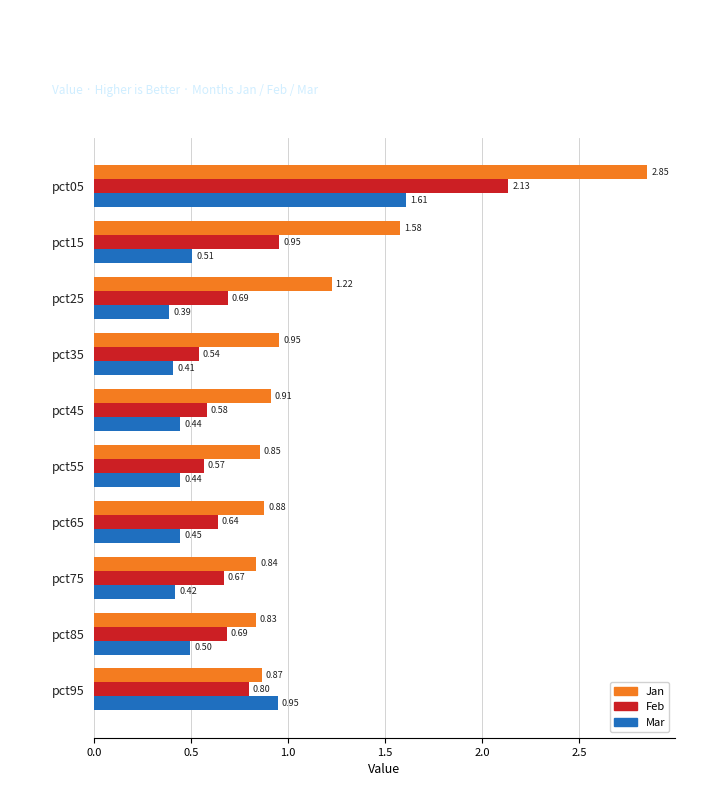

Which series has the largest range (max minus min)?

Jan